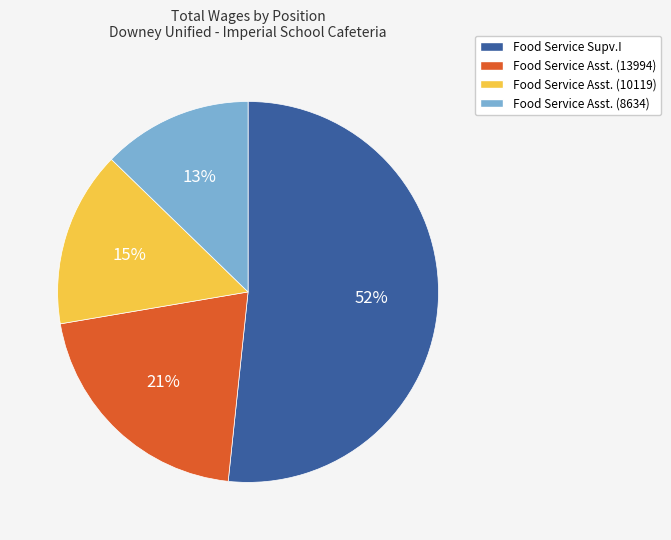

To the nearest percent, what is the average slice percentage?

25%